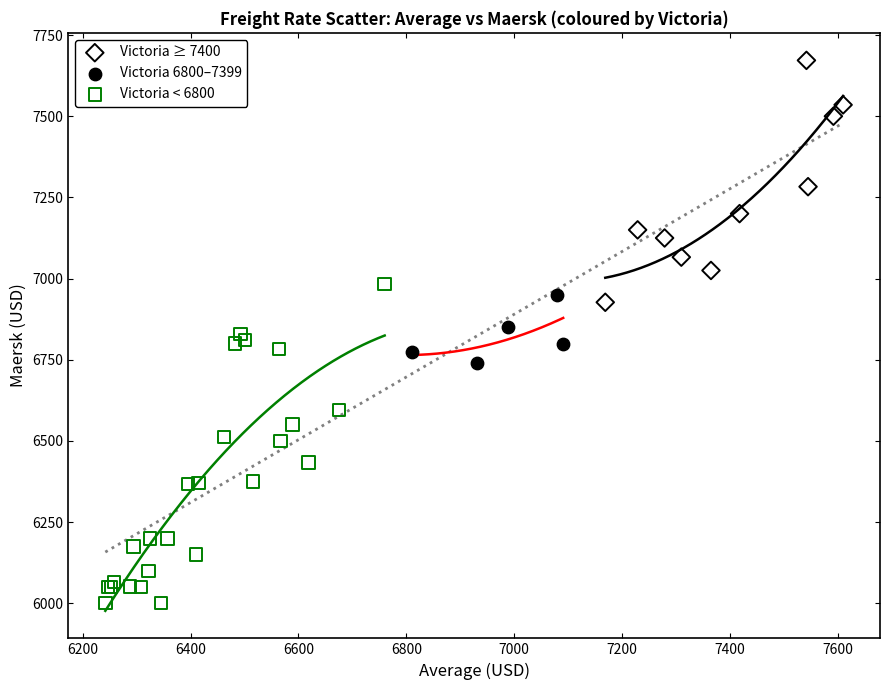

Which series contains the highest Y value?

Victoria ≥ 7400